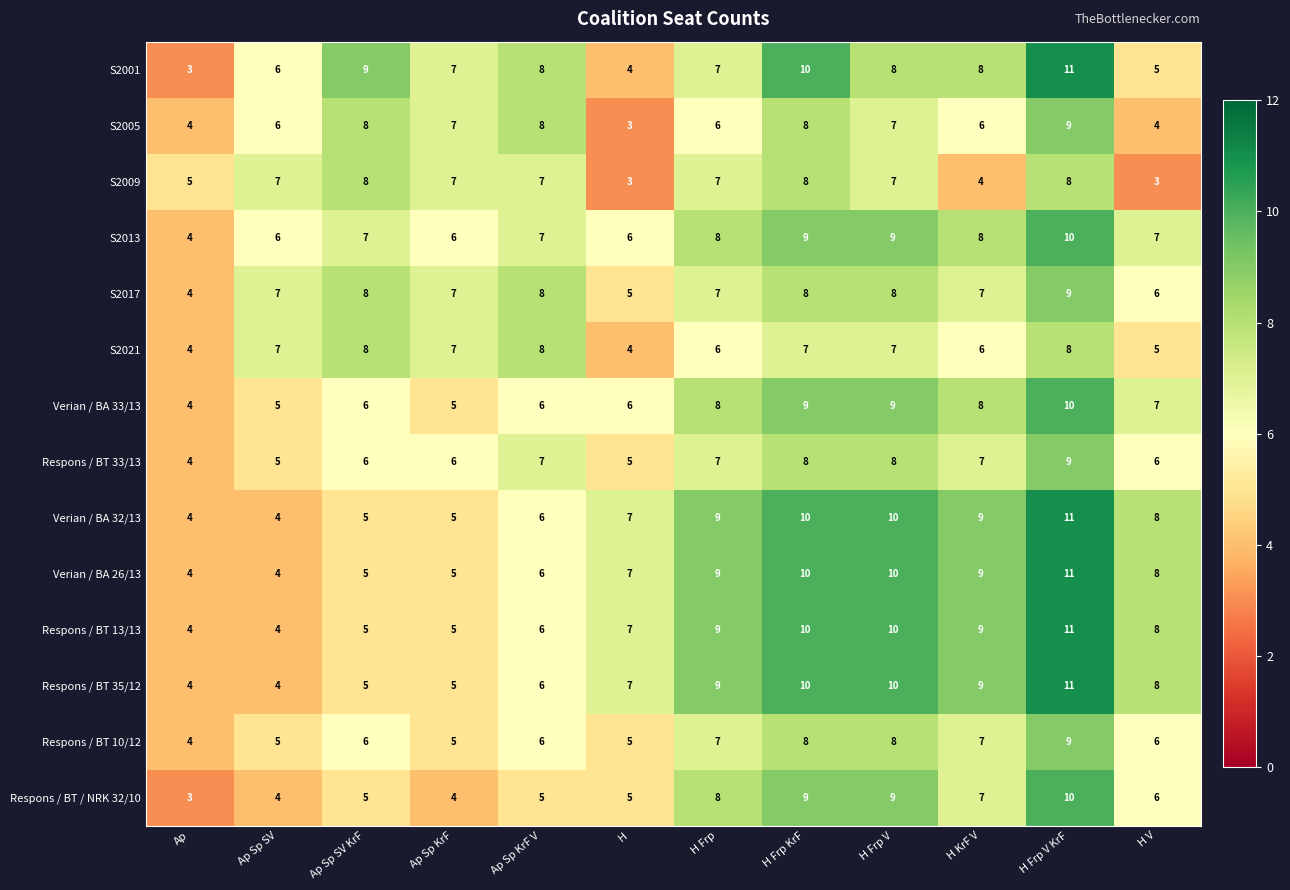

Where does the S2005 series first go above 7?

Ap Sp SV KrF